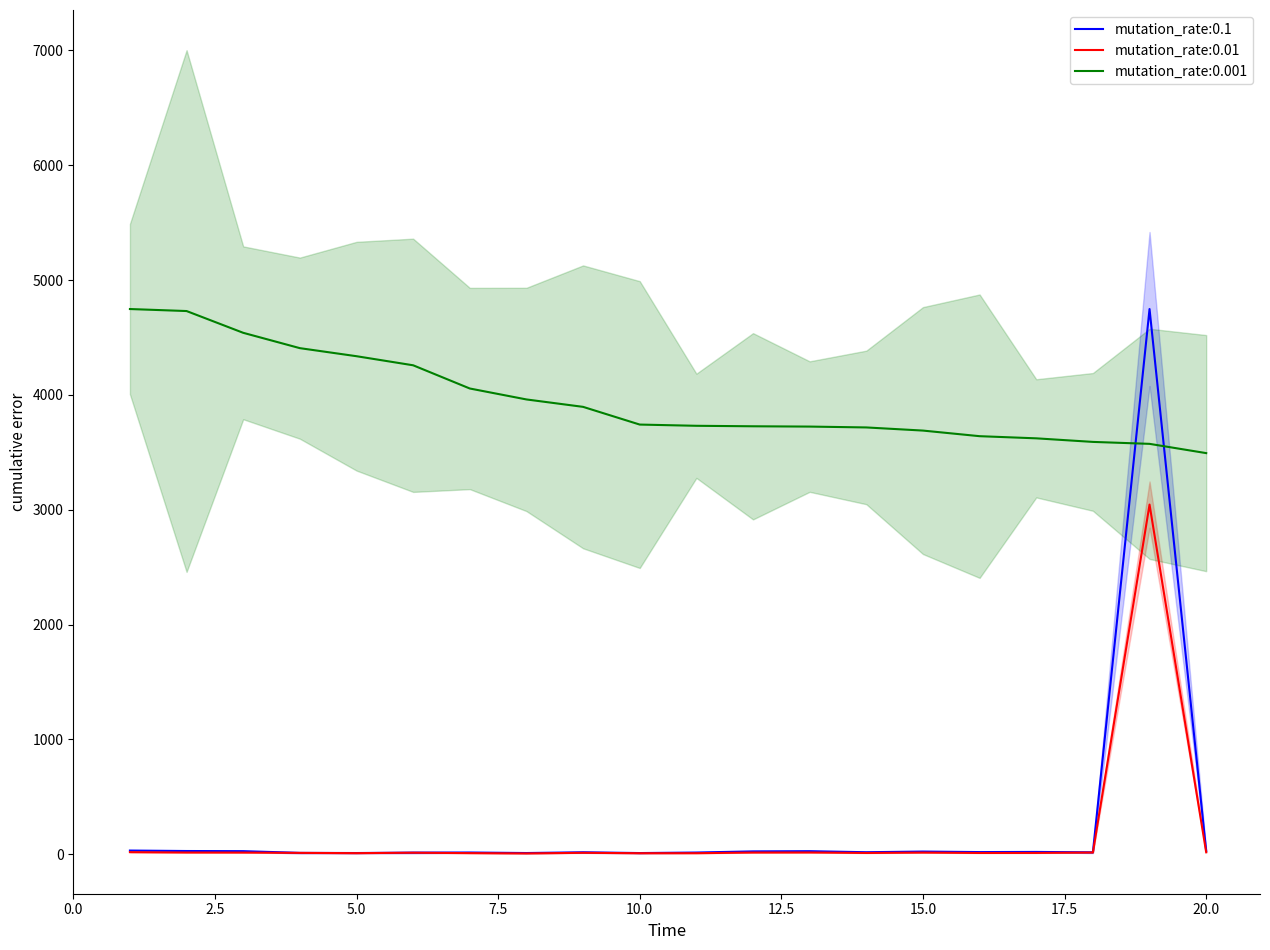

True or false: Average RFU (left) has a value of 29.2 at 20.

True